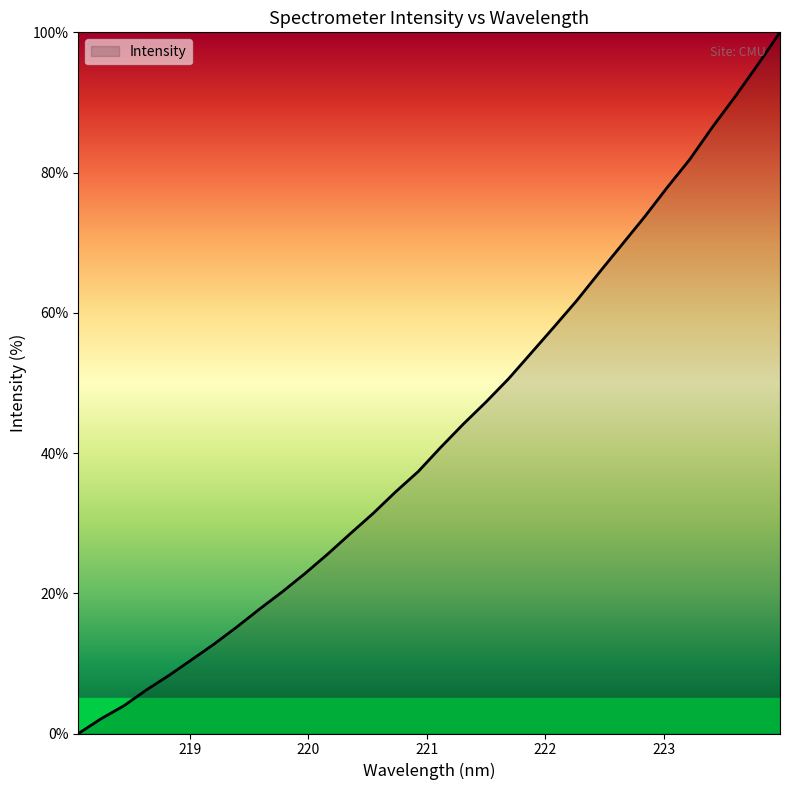

What is the difference between the maximum and minimum values?

100.0